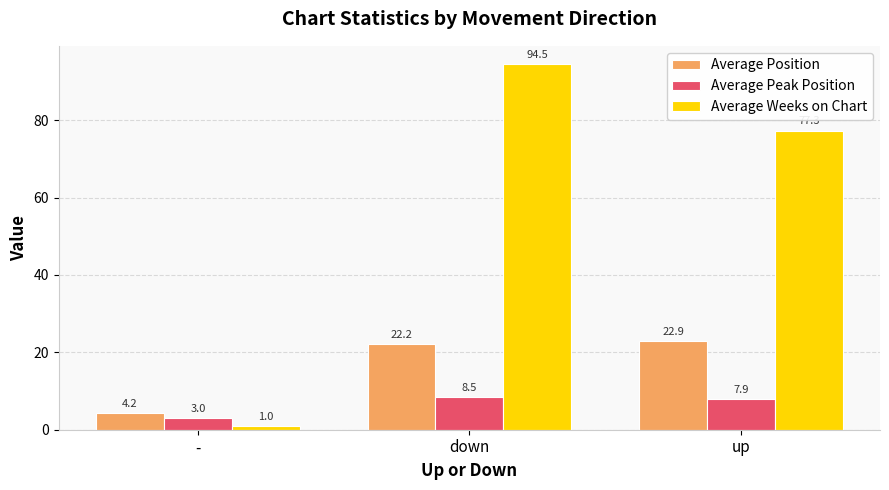

What is the label of the 1st bar from the right?

up